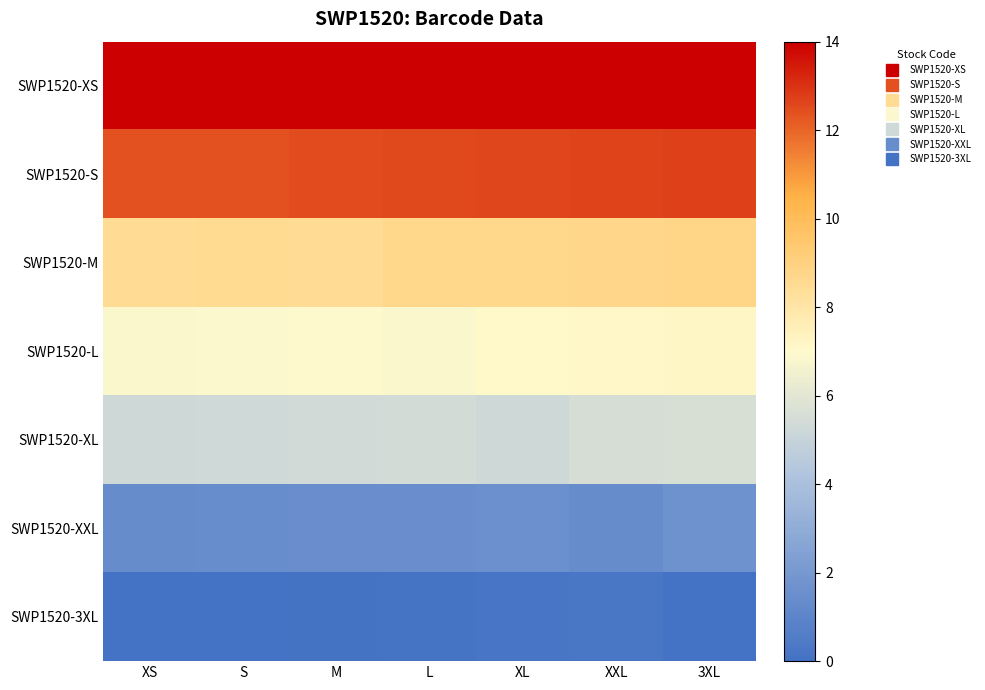

Which series has the largest range (max minus min)?

SWP1520-XS